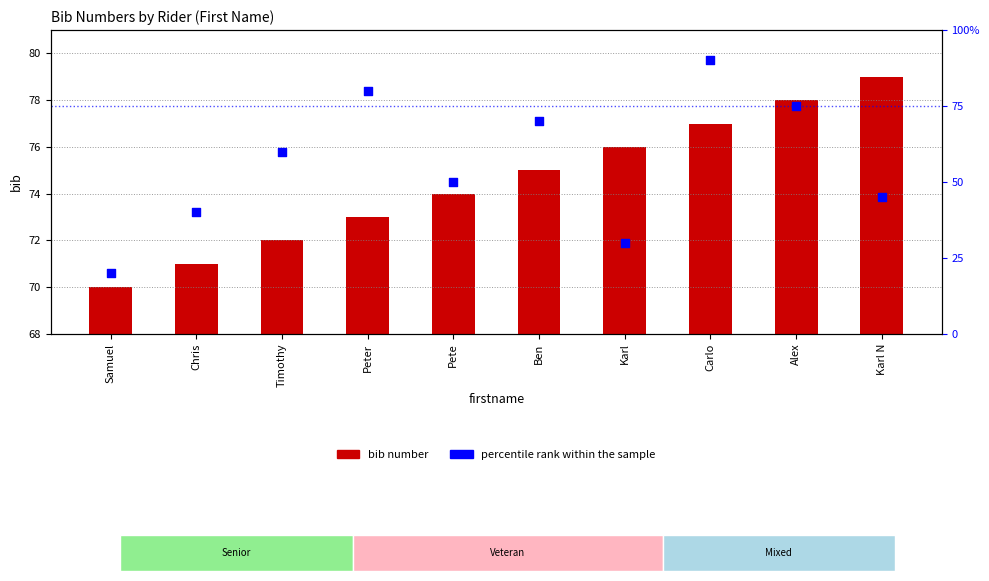

What is the total value across all series at Ben?

145